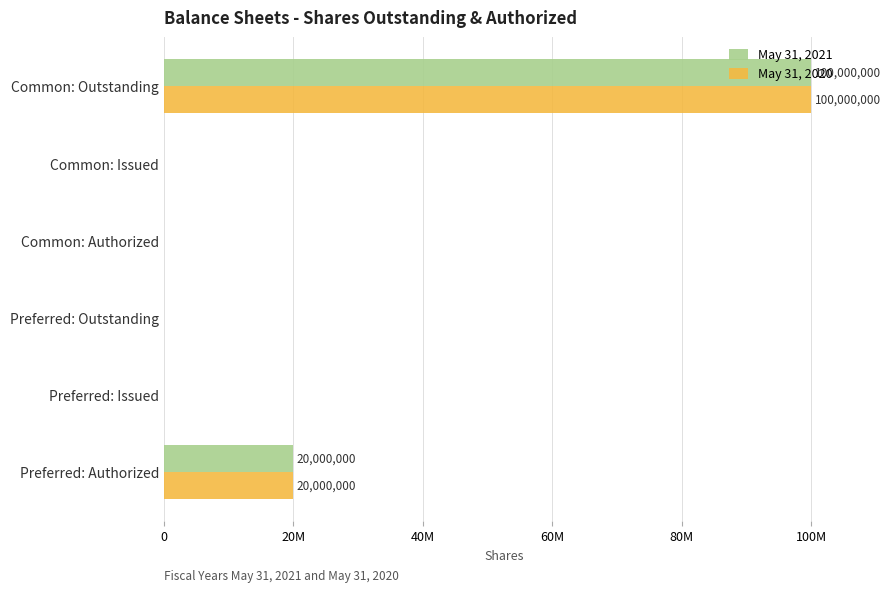

What is the difference between the maximum and minimum values in the May 31, 2020 series?

100000000